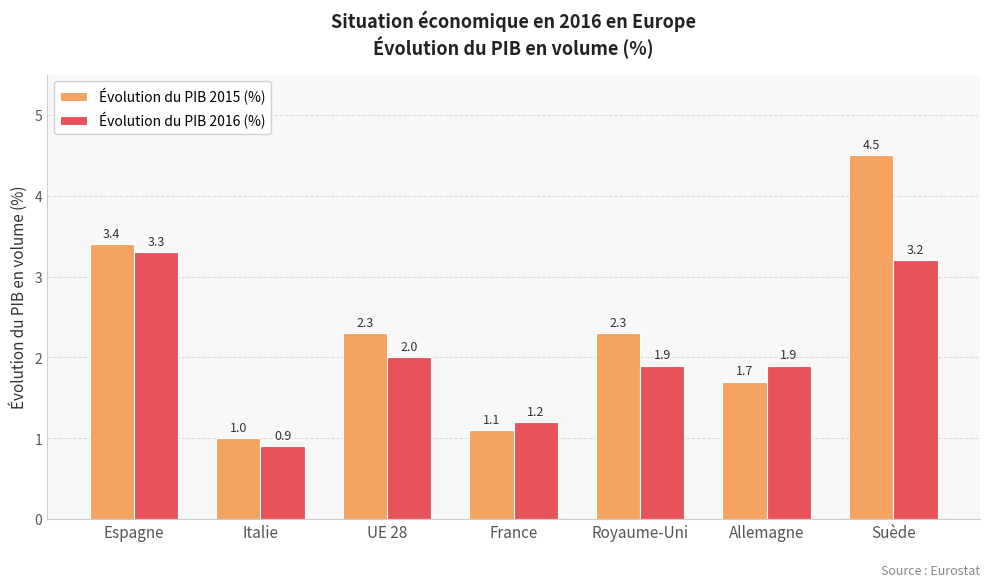

What is the label of the 6th bar from the left?

Allemagne